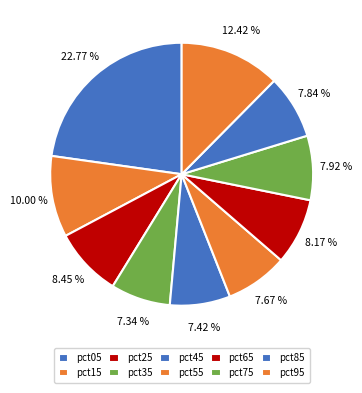

Does pct25 represent more than half of the total?

No